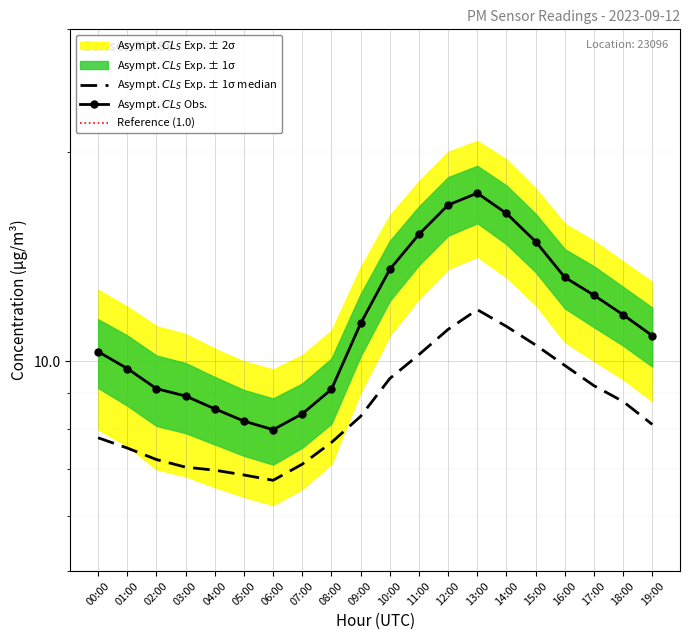

Reading left to right, what are all the values shown in this chart?

P1: 00:00=10.3	01:00=9.8	02:00=9.1	03:00=8.9	04:00=8.6	05:00=8.2	06:00=8.0	07:00=8.4	08:00=9.1	09:00=11.3	10:00=13.6	11:00=15.2	12:00=16.8	13:00=17.4	14:00=16.3	15:00=14.9	16:00=13.2	17:00=12.4	18:00=11.7	19:00=10.9
P2: 00:00=7.8	01:00=7.5	02:00=7.2	03:00=7.0	04:00=7.0	05:00=6.9	06:00=6.8	07:00=7.1	08:00=7.7	09:00=8.3	10:00=9.4	11:00=10.2	12:00=11.1	13:00=11.9	14:00=11.2	15:00=10.6	16:00=9.9	17:00=9.2	18:00=8.8	19:00=8.1